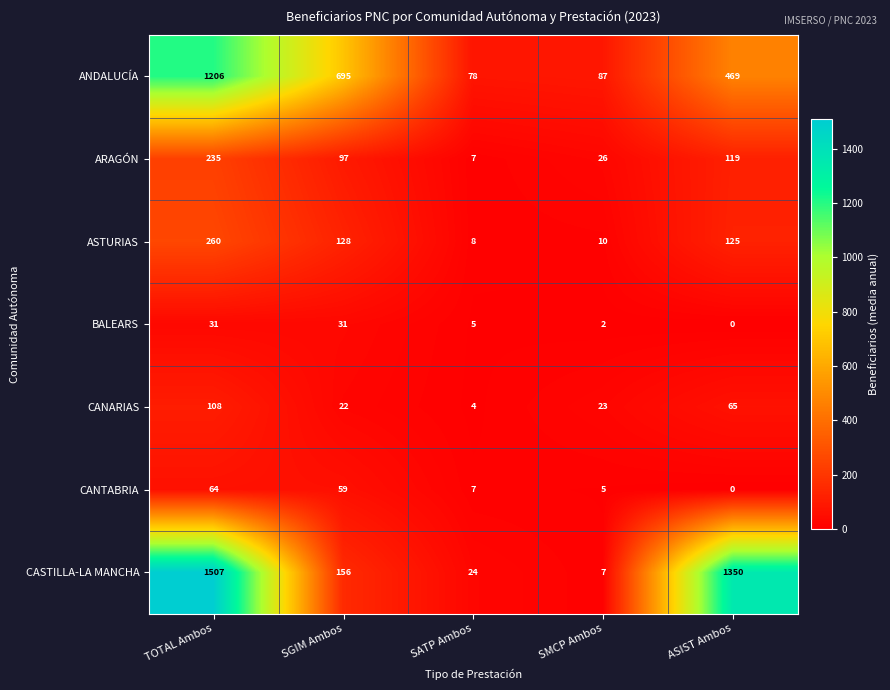

How many categories are shown in the chart?

5